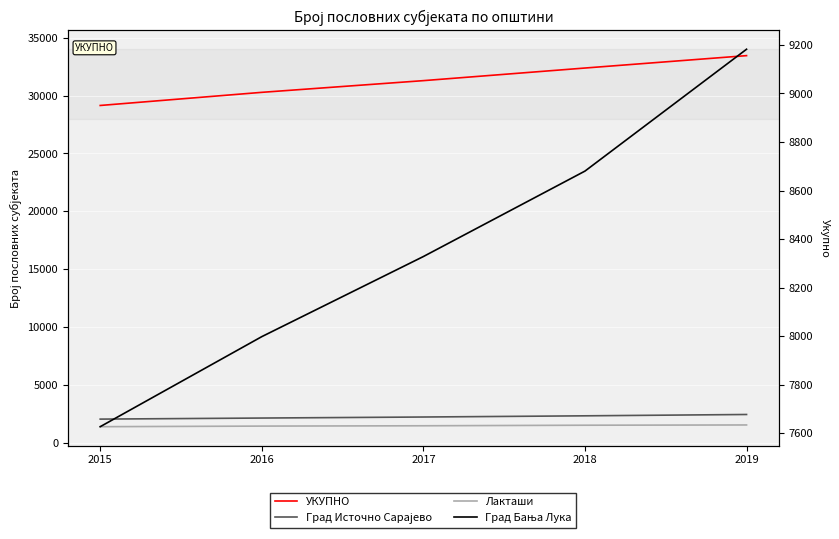

What is the smallest value displayed?

1377